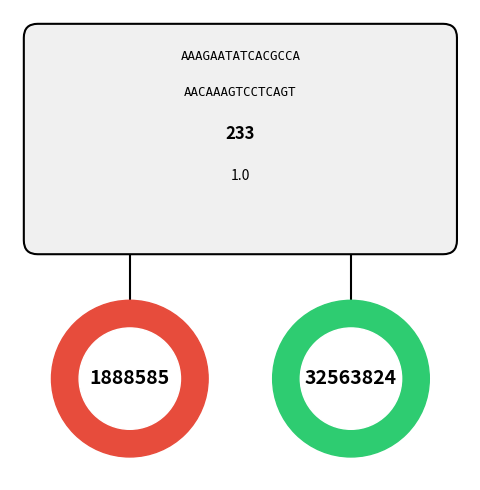

To the nearest percent, what is the average slice percentage?

50%